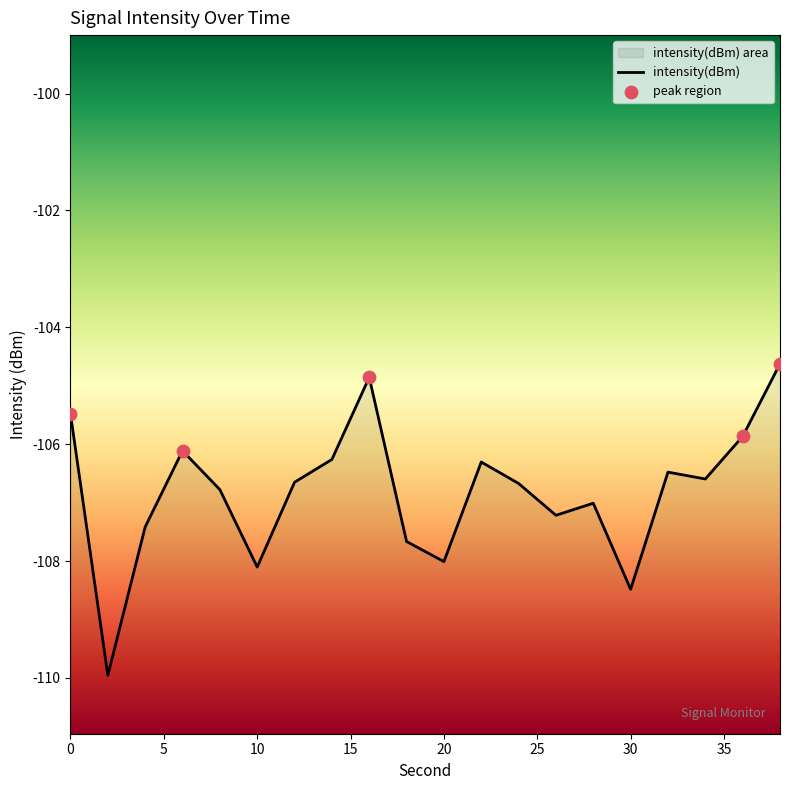

Which has a higher value, 2 or 14?

14